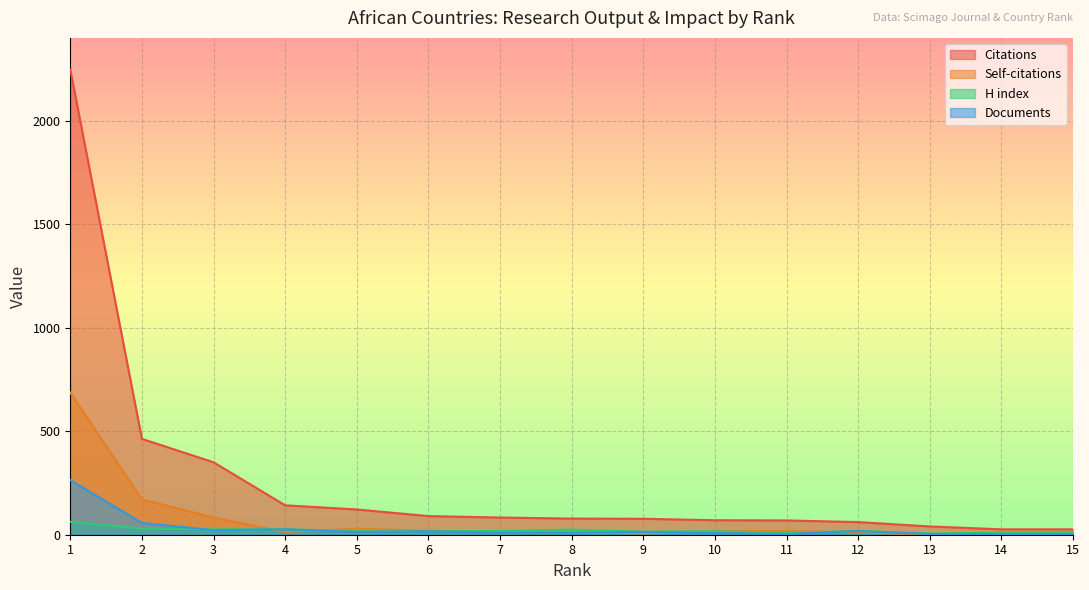

At how many categories does at least one series exceed 358?

2